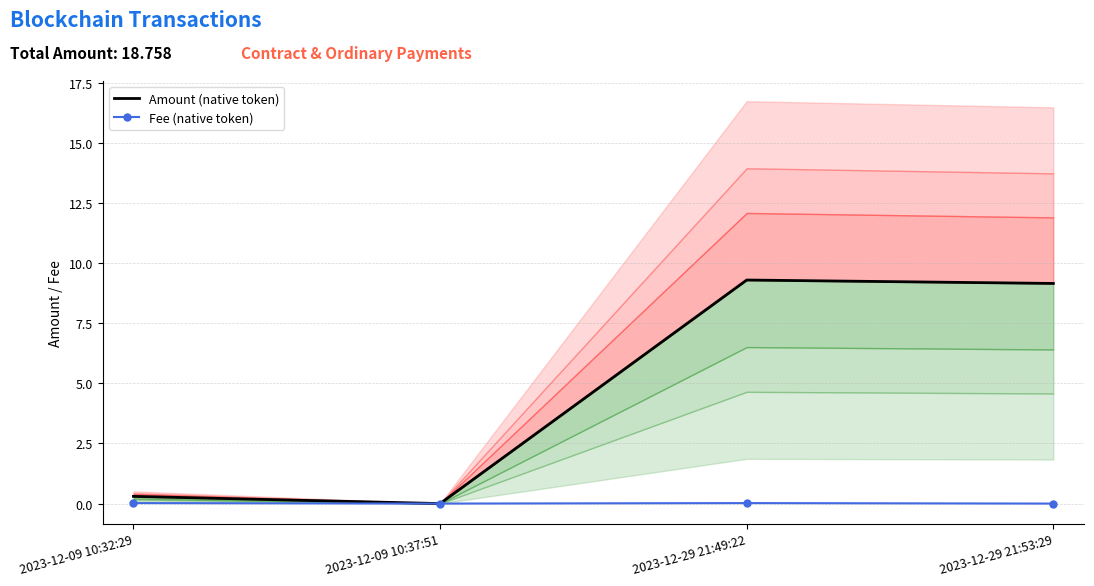

Where is Amount (native token) nearest to the value 4?

2023-12-09 10:32:29